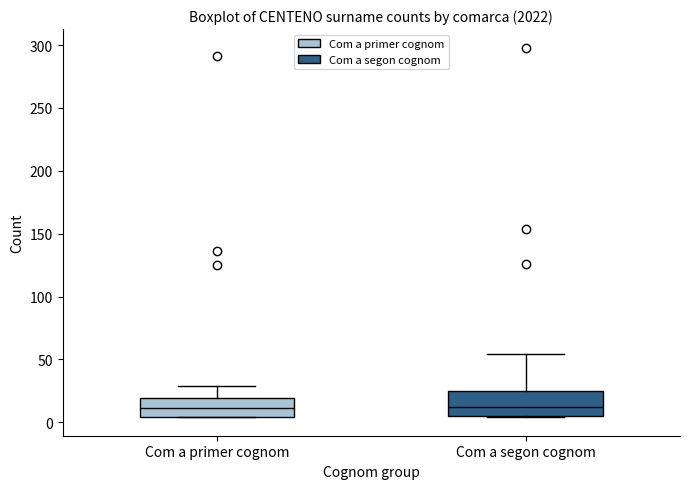

Which box is the tallest, from its lower edge to its upper edge?

Com a segon cognom